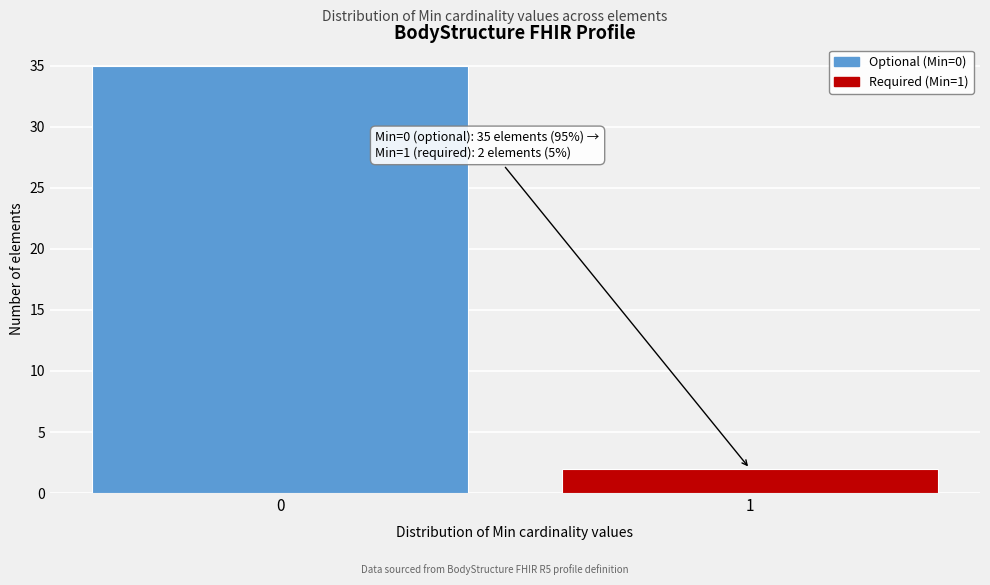

Reading left to right, extract all data points from this chart.

35	2